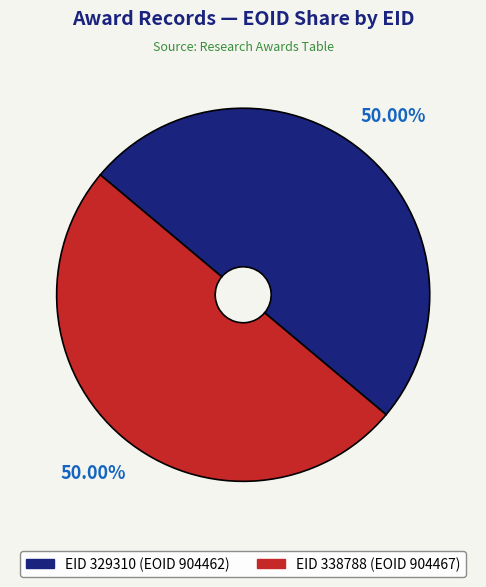

What is the ratio of the value at EID 338788 (EOID 904467) to the value at EID 329310 (EOID 904462)?

1.0